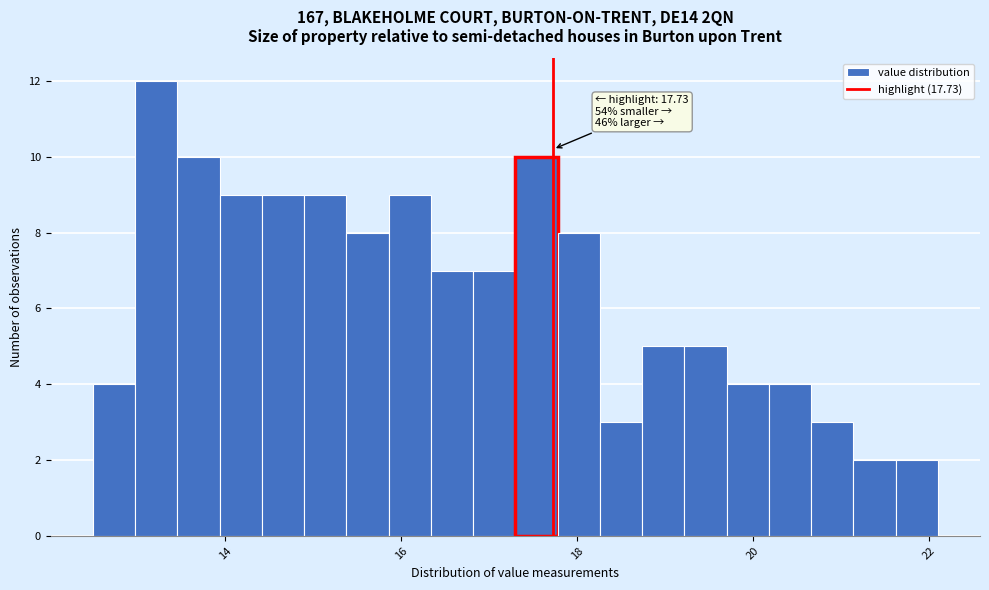

Read against the x-axis, roughly where is the centre of the tallest bar?

13.2